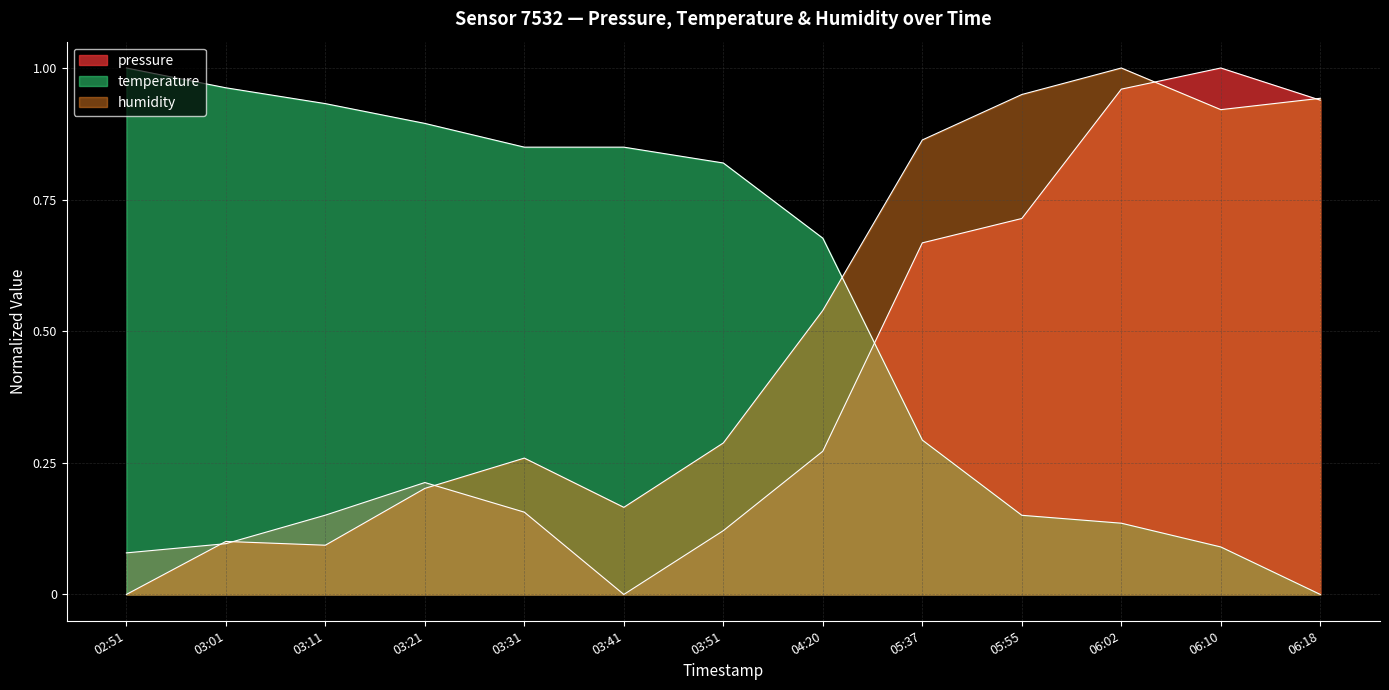

Which category has the lowest value in the temperature series?

06:18